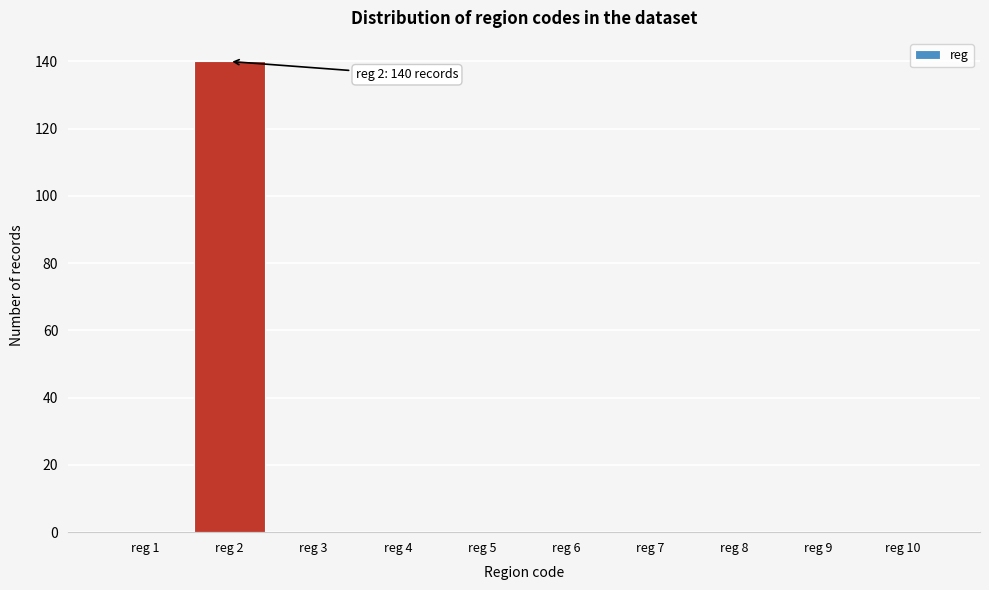

Which range on the x-axis has the tallest bar?

1.5 to 2.5